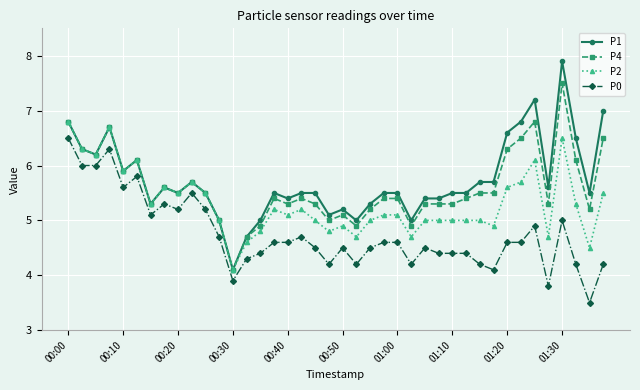

What is the average value of the P4 series?

5.6